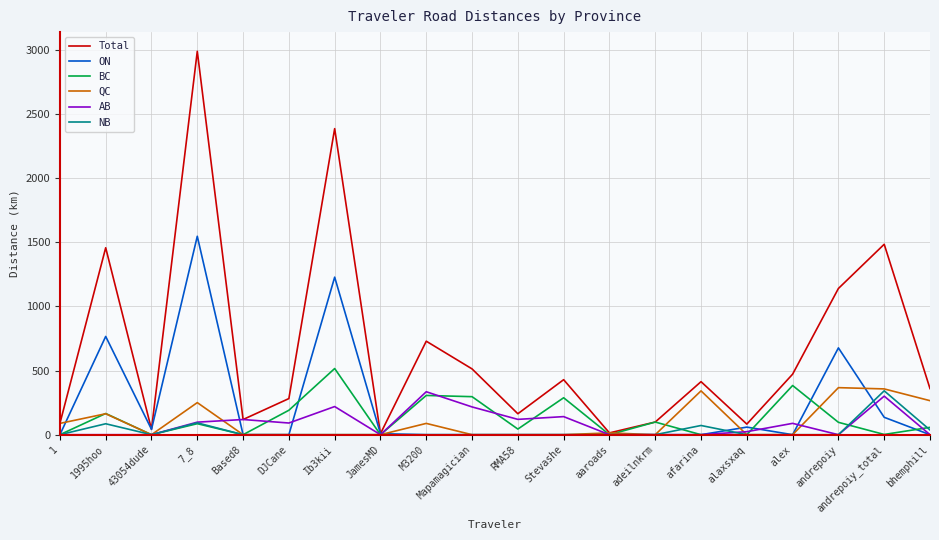

How many values in the Total series are below 413?

10